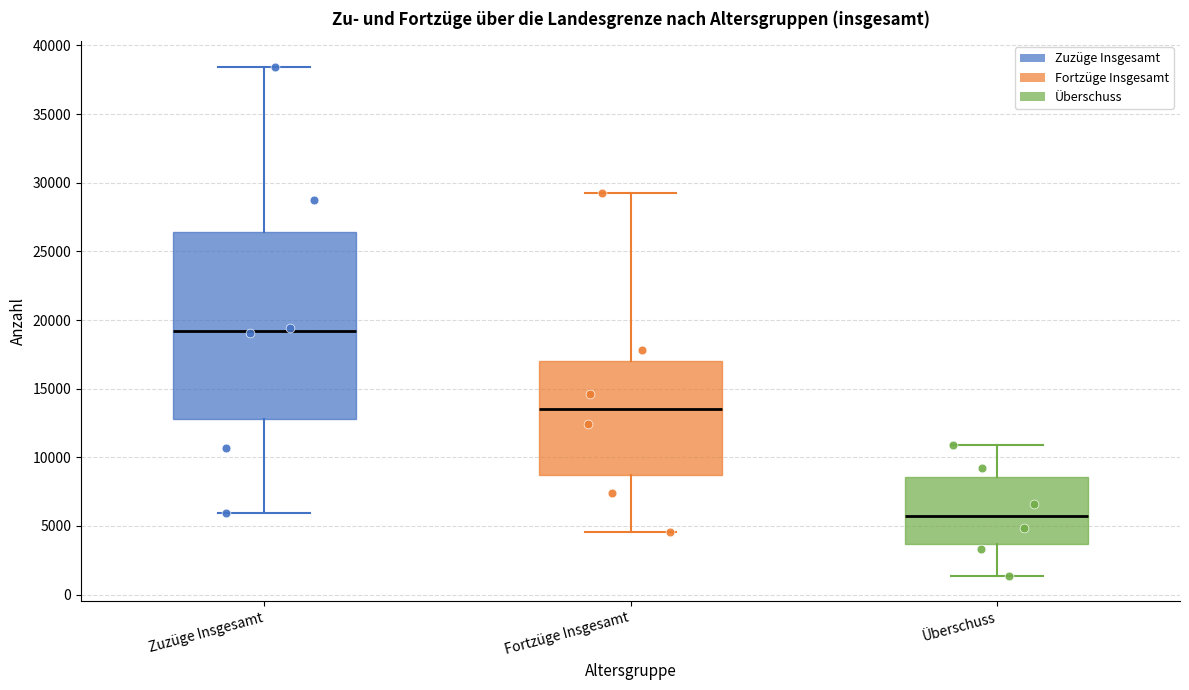

Reading left to right, transcribe this box plot: for each box, give where its median line is, the range the box spans, and where its two whiskers end, as read against the y-axis. The values are not printed on the chart, so give them approximately, as read against the axis.

Zuzüge Insgesamt: median 19000, box 13000 to 26500, whiskers 6000 to 38500
Fortzüge Insgesamt: median 13500, box 8500 to 17000, whiskers 4500 to 29000
Überschuss: median 5500, box 3500 to 8500, whiskers 1500 to 11000